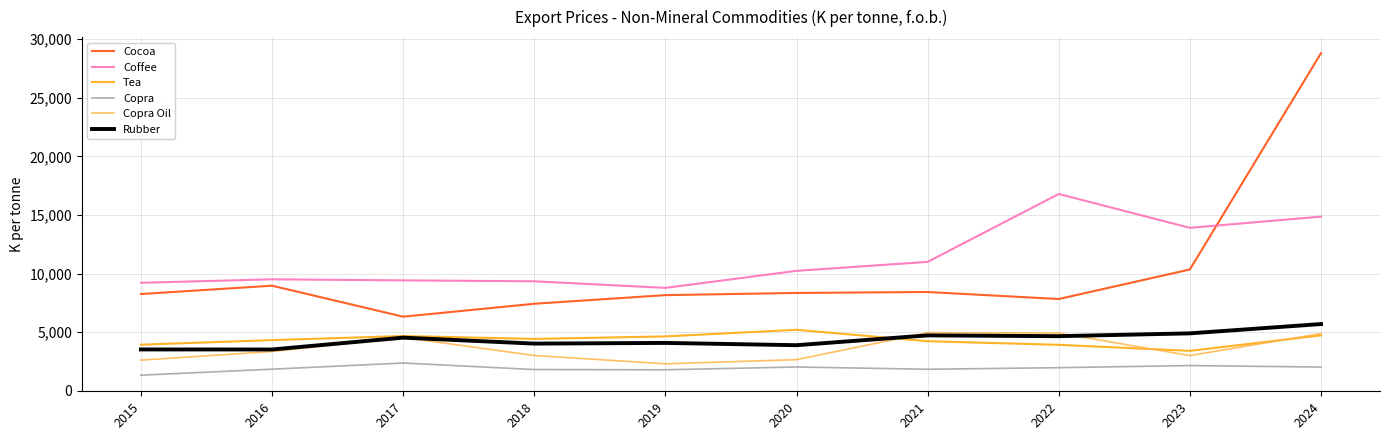

True or false: Cocoa and Copra Oil intersect in this chart.

False